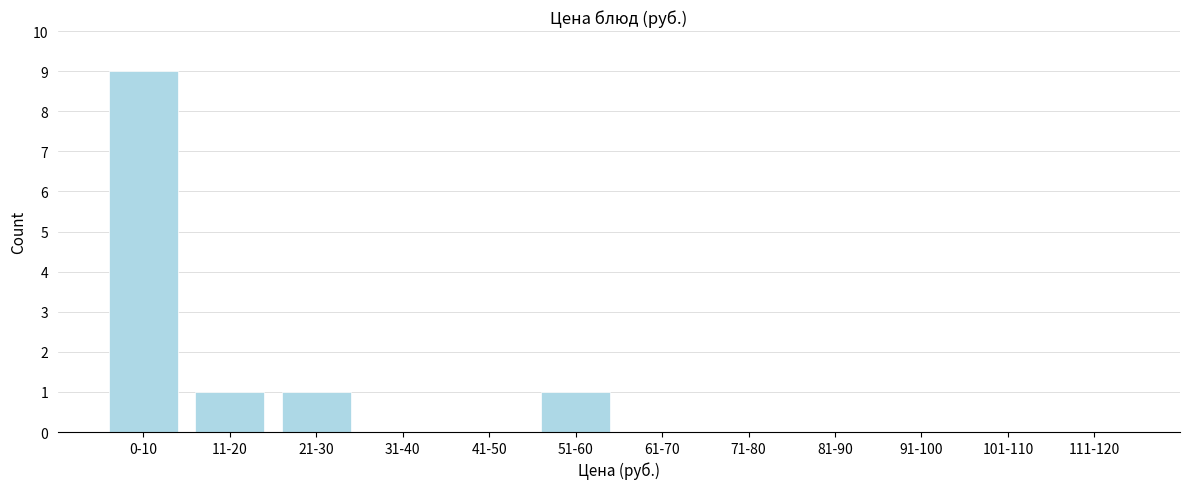

Reading left to right, list all the values displayed in this chart.

0-10=9	11-20=1	21-30=1	31-40=0	41-50=0	51-60=1	61-70=0	71-80=0	81-90=0	91-100=0	101-110=0	111-120=0